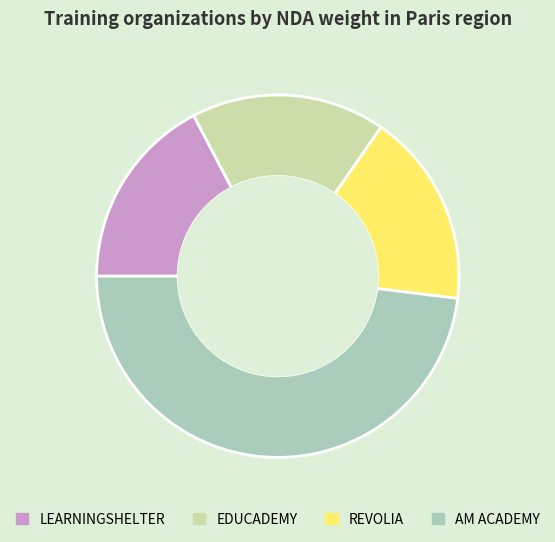

Is it true that REVOLIA is 4% of the pie?

False